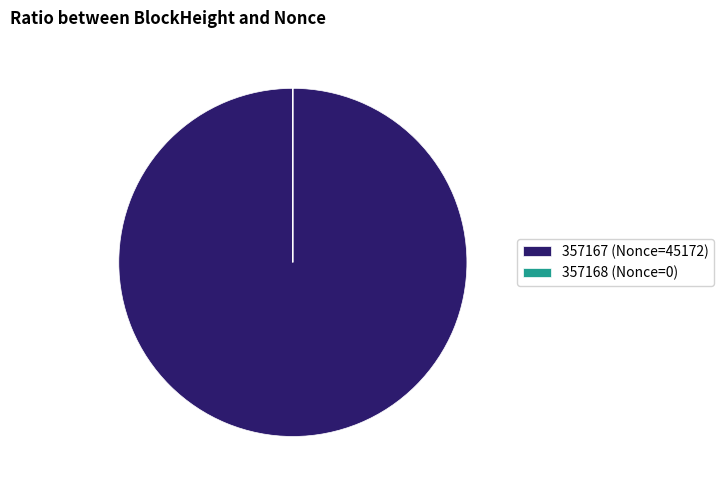

Is there any slice that represents more than half of the pie?

Yes